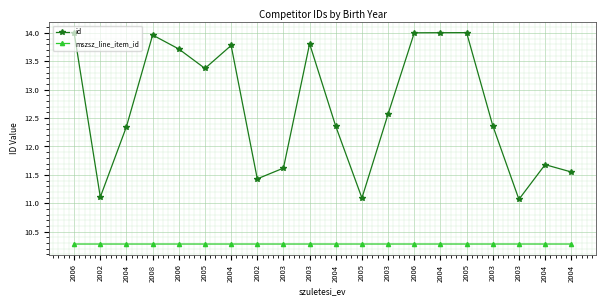

How many interior local peaks does the id series have?

5